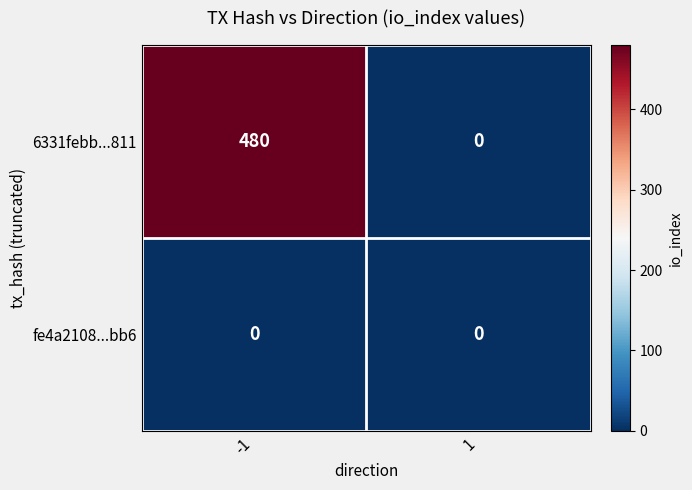

The 6331febb...811 series shows 793 at -1. True or false?

False